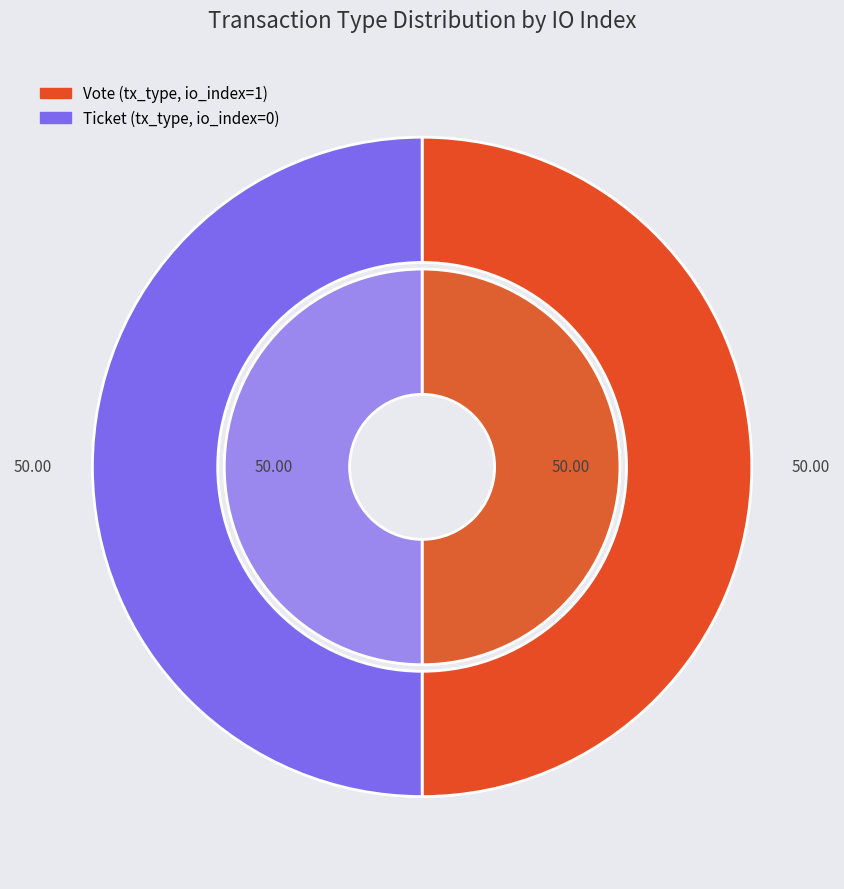

Which slice is the smallest?

Ticket (io_index=0)